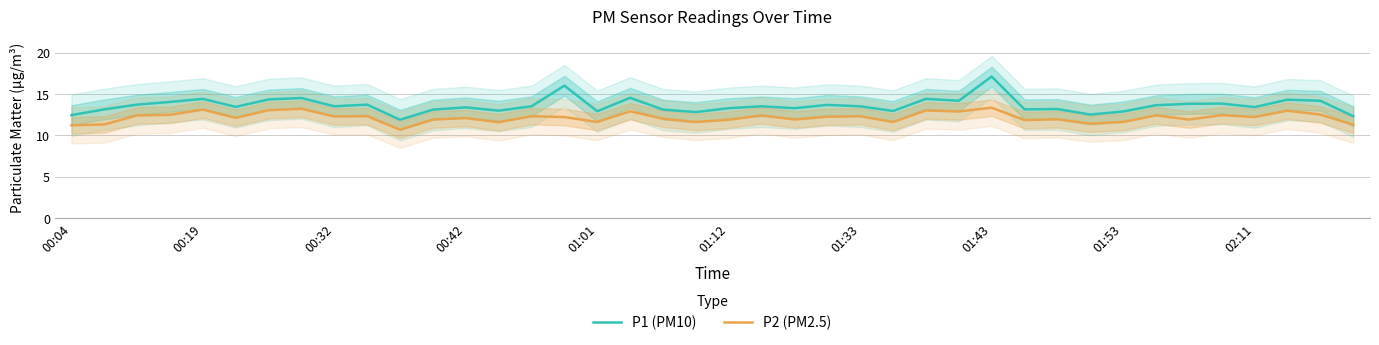

What position from the left is 13?

14